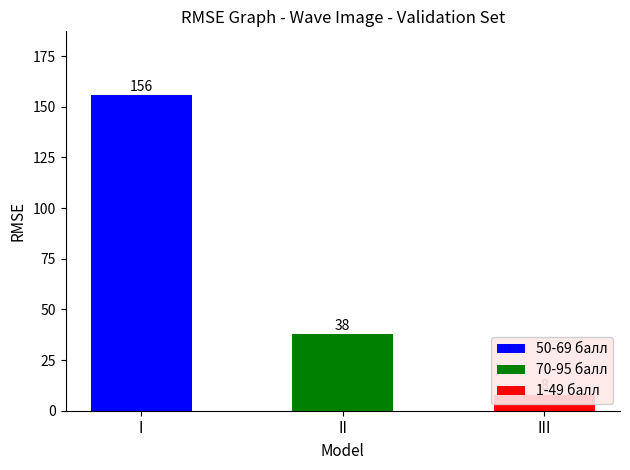

What is the value of the 70-95 балл bar at the 13th from the left?

38